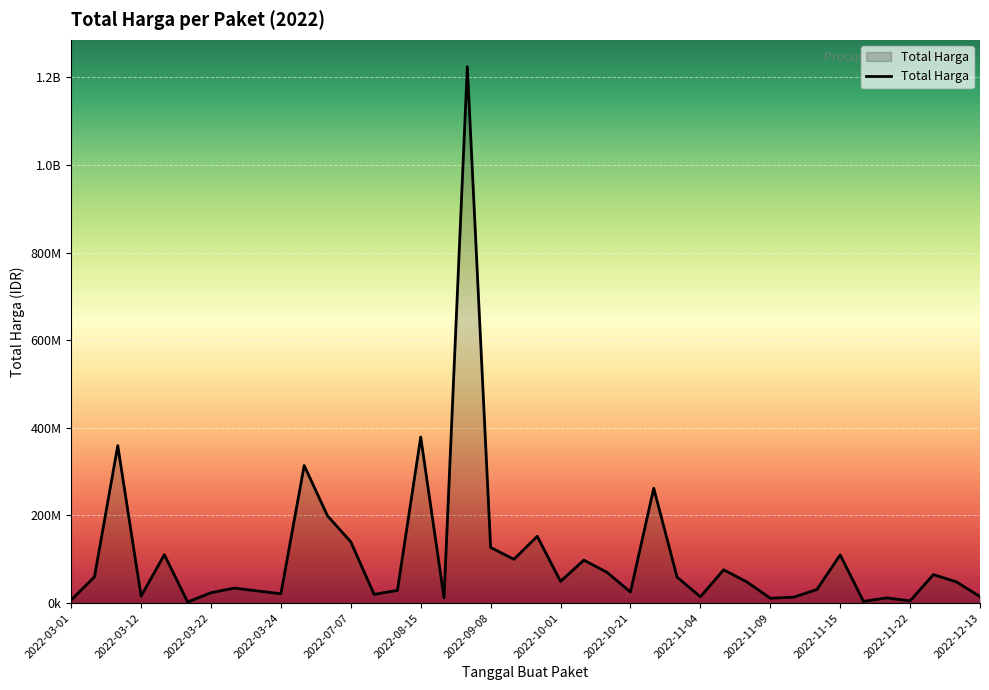

At which category does the chart reach its peak across all series?

17